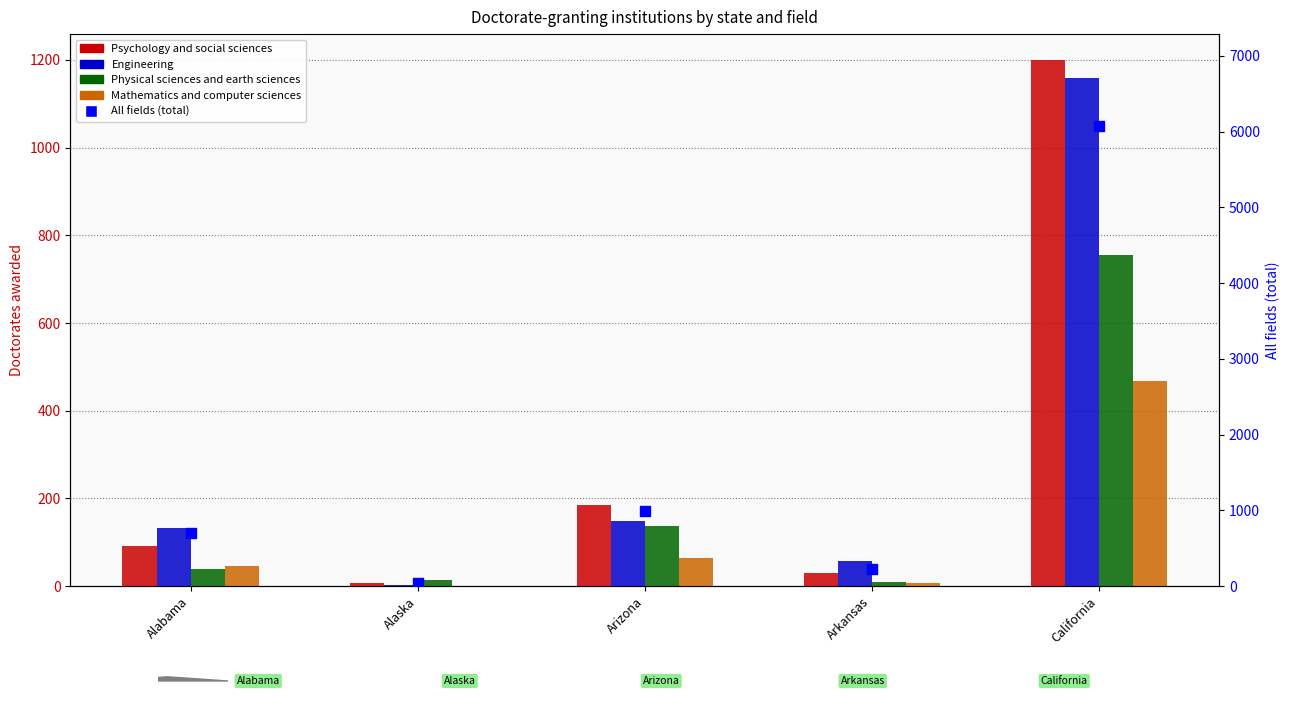

Which series contains the highest Y value?

All fields (total)